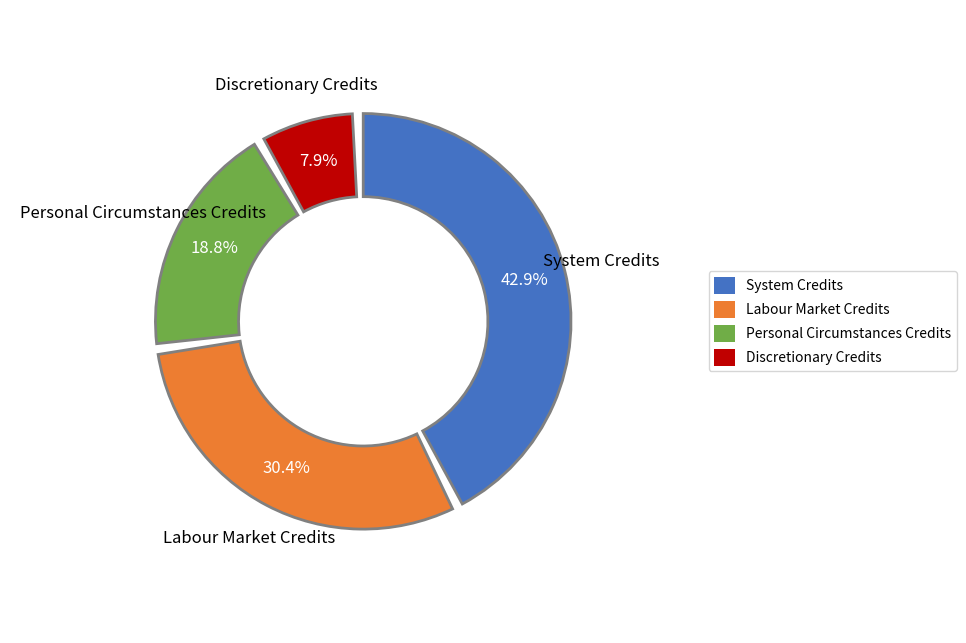

To the nearest percent, what is the difference between the Personal Circumstances Credits and Discretionary Credits slice percentages?

11%